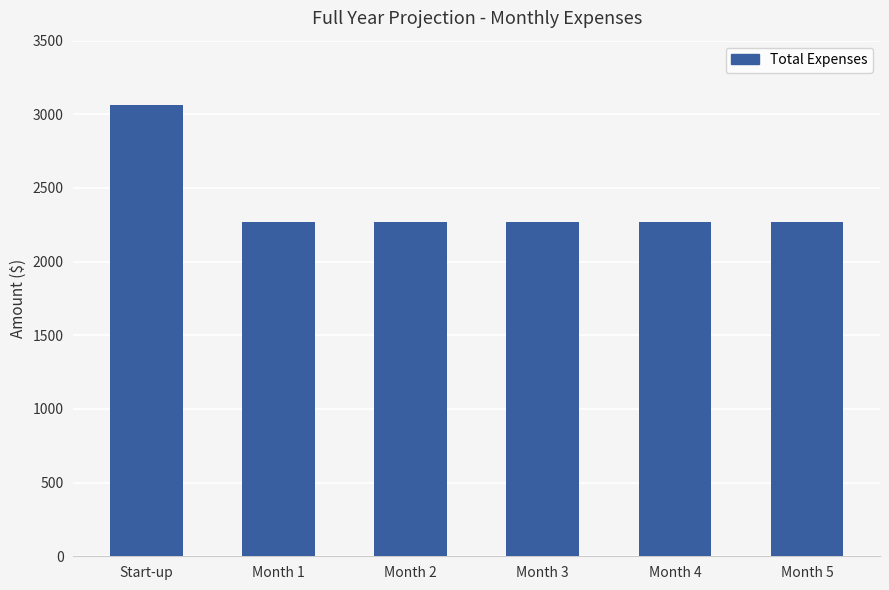

What is the minimum value shown in the chart?

2269